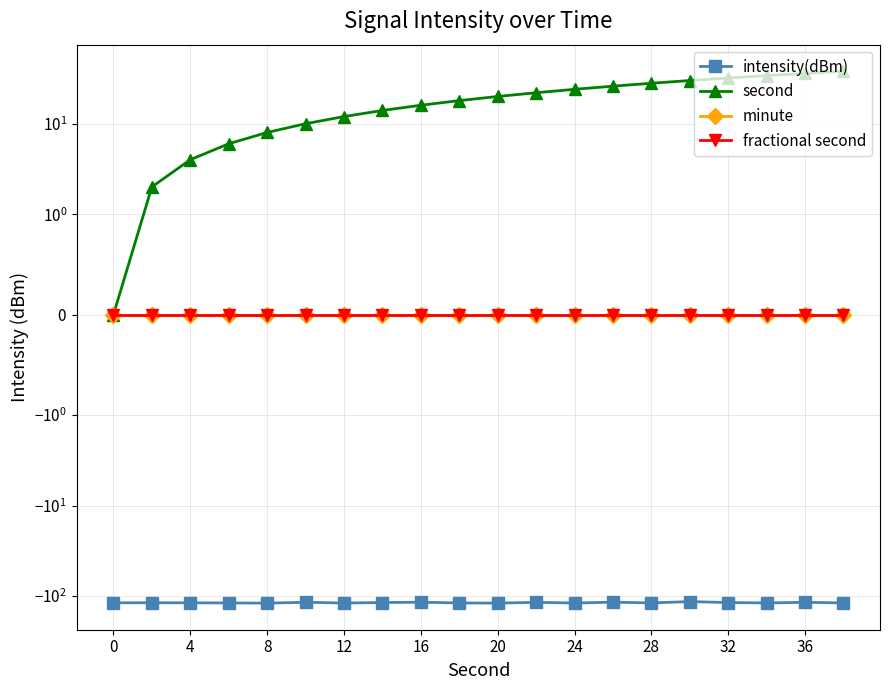

Reading left to right, extract all data points from this chart.

intensity(dBm): -118.9	-118.5	-118.9	-119.1	-119.8	-117.2	-119.4	-118.0	-117.0	-119.2	-119.6	-117.5	-119.4	-116.9	-119.1	-115.2	-118.0	-119.1	-117.3	-119.2
second: 0.0	2.0	4.0	6.0	8.0	10.0	12.0	14.0	16.0	18.0	20.0	22.0	24.0	26.0	28.0	30.0	32.0	34.0	36.0	38.0
minute: 0.0	0.0	0.0	0.0	0.0	0.0	0.0	0.0	0.0	0.0	0.0	0.0	0.0	0.0	0.0	0.0	0.0	0.0	0.0	0.0
fractional second: 0.0	0.0	0.0	0.0	0.0	0.0	0.0	0.0	0.0	0.0	0.0	0.0	0.0	0.0	0.0	0.0	0.0	0.0	0.0	0.0